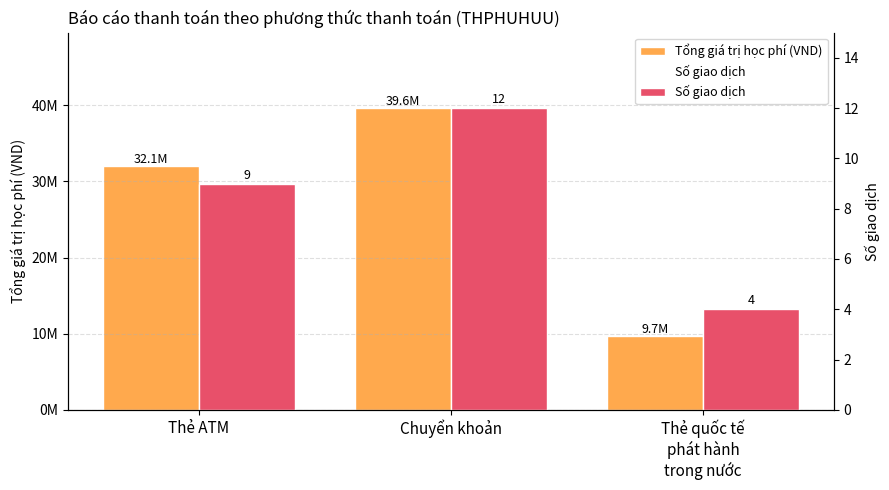

What is the label of the 1st bar from the right?

Thẻ quốc tế
phát hành
trong nước